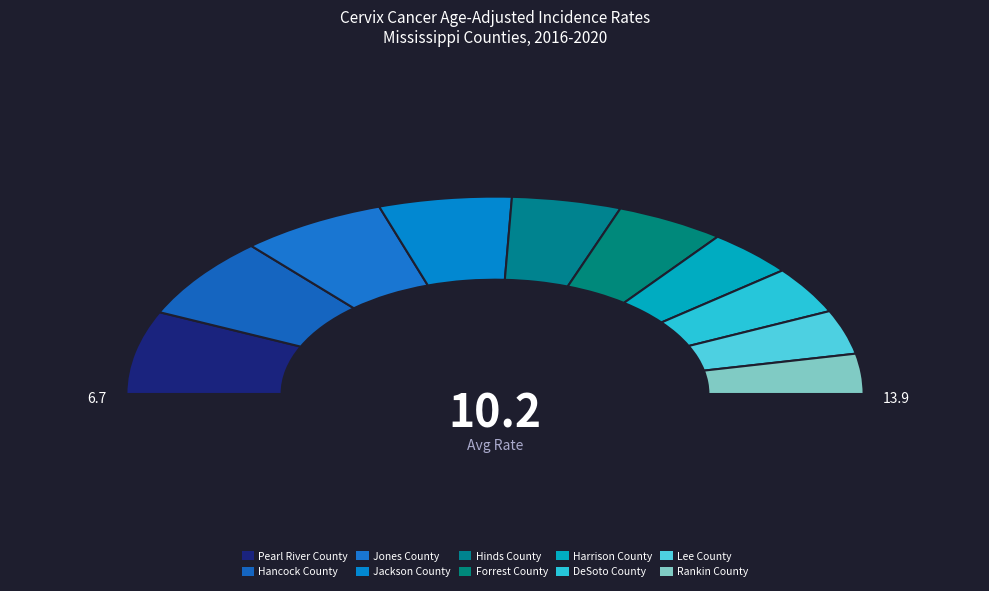

What percentage is the Pearl River County slice, to the nearest percent?

14%